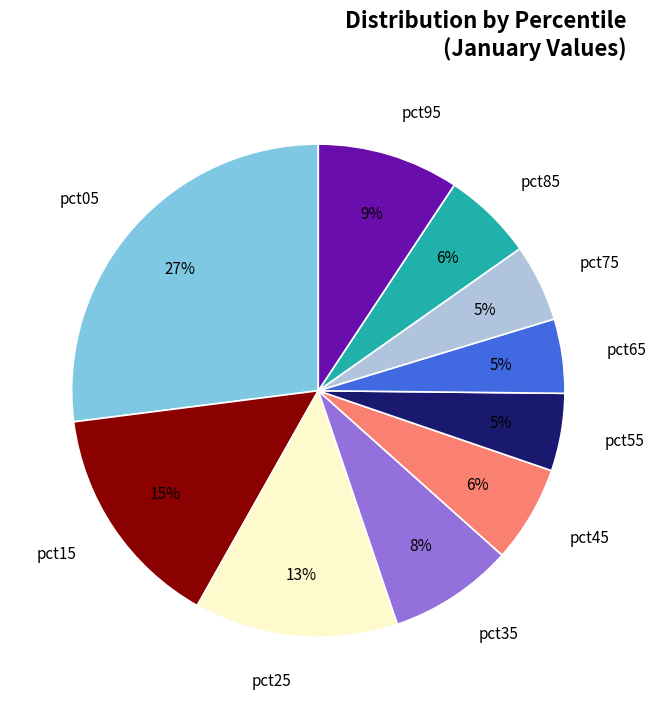

To the nearest percent, what percentage of the pie is pct15?

15%